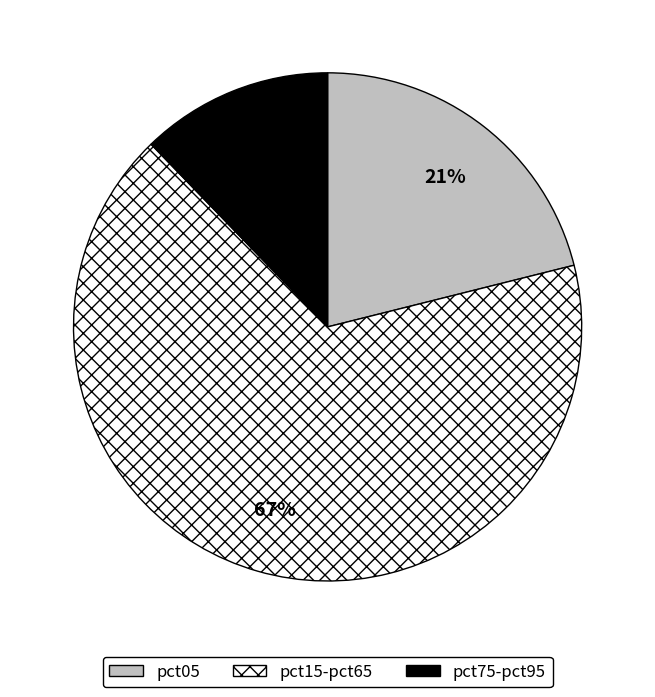

To the nearest percent, what is the average slice percentage?

33%